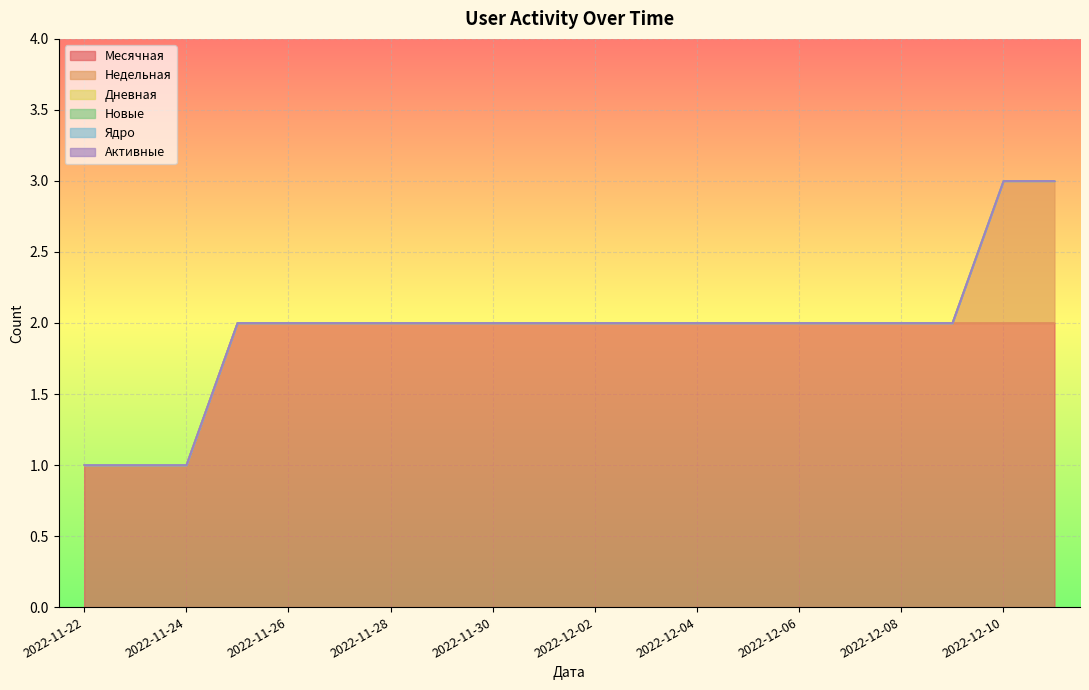

Where is Новые nearest to the value 0?

2022-11-22